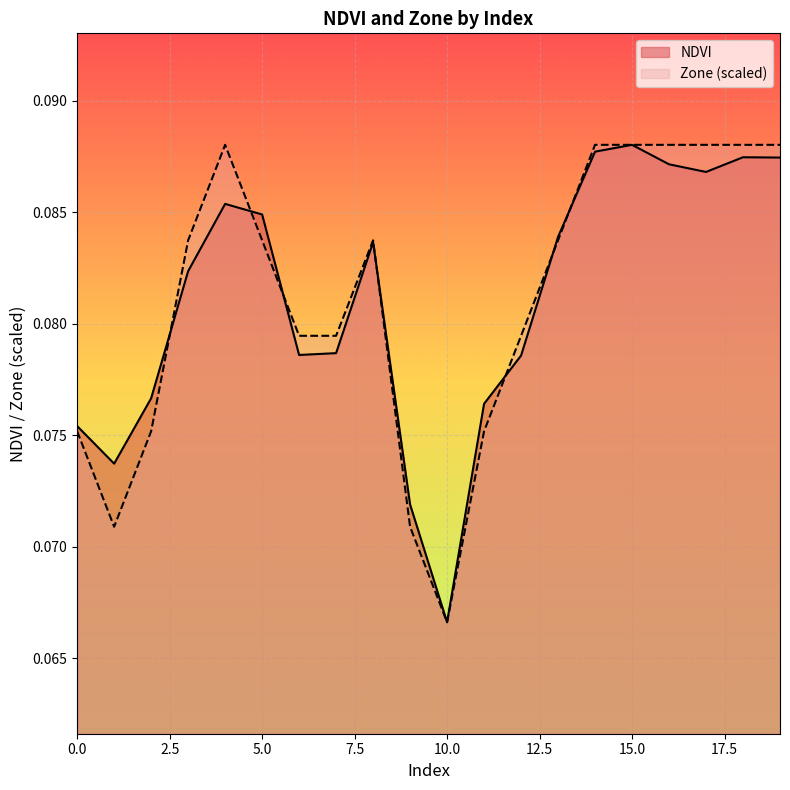

Read the NDVI value at 13.

0.1